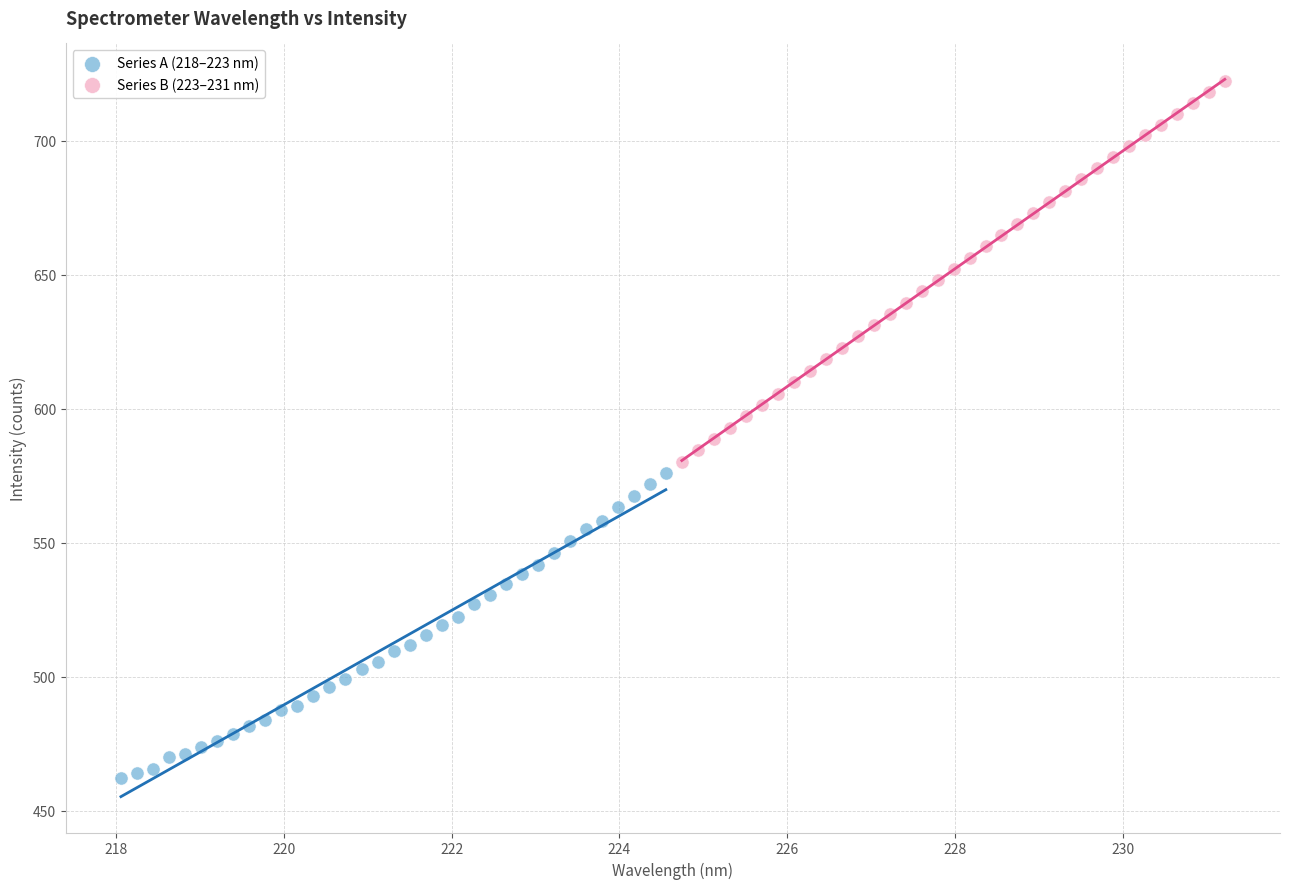

Which series has the widest spread of Y values?

Series B (223–231 nm)